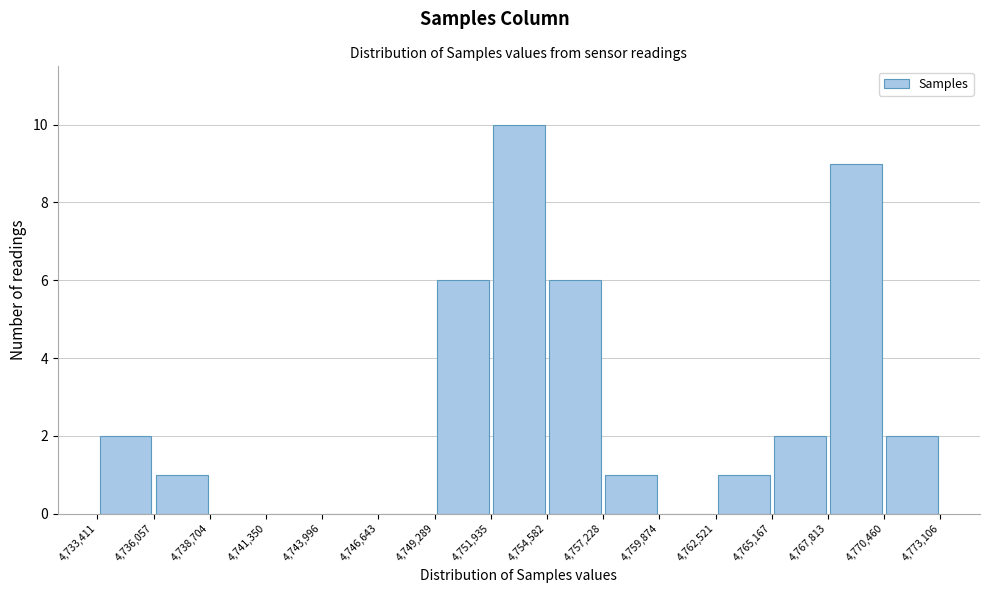

Which range on the x-axis has the tallest bar?

4,751,935 to 4,754,582